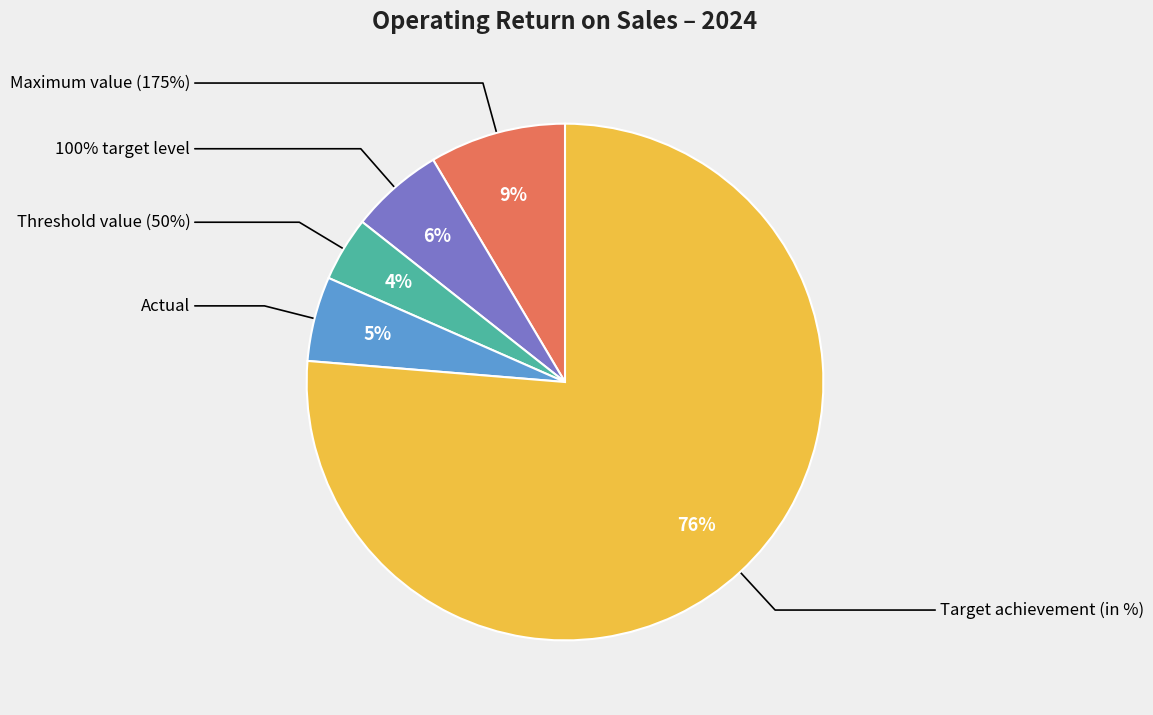

Do Threshold value (50%) and Actual together represent more than half of the pie?

No